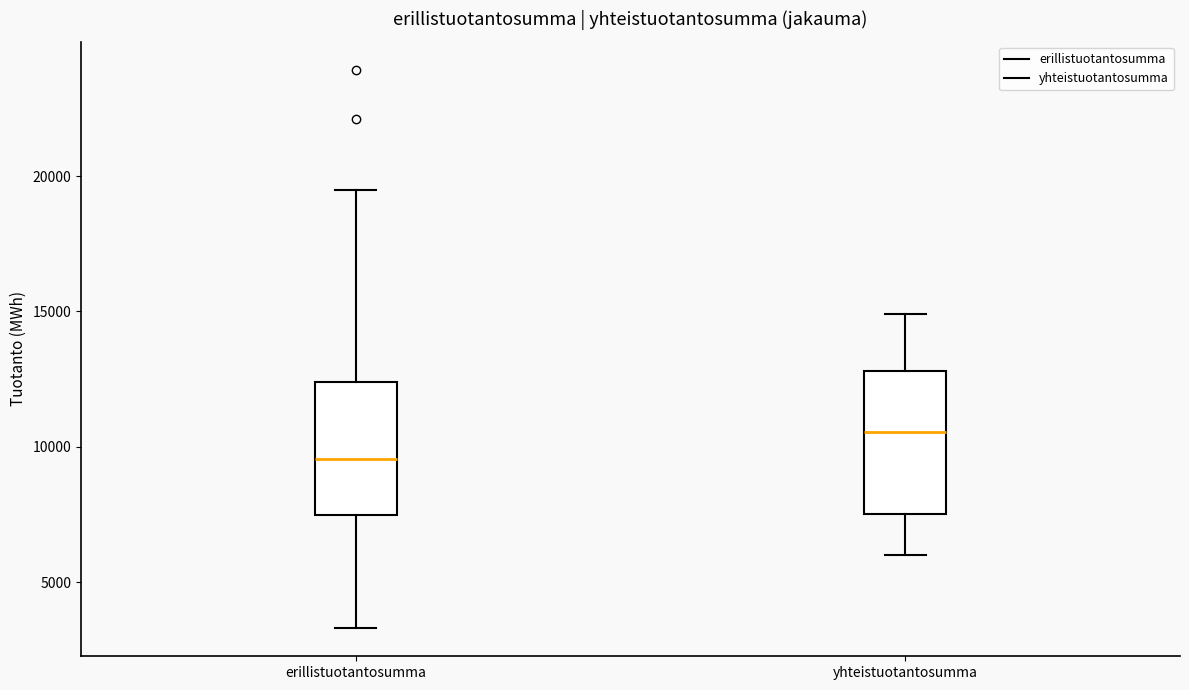

Where does the median line of the box for yhteistuotantosumma sit on the y-axis? The values are not printed on the chart, so give them approximately, as read against the axis.

10500